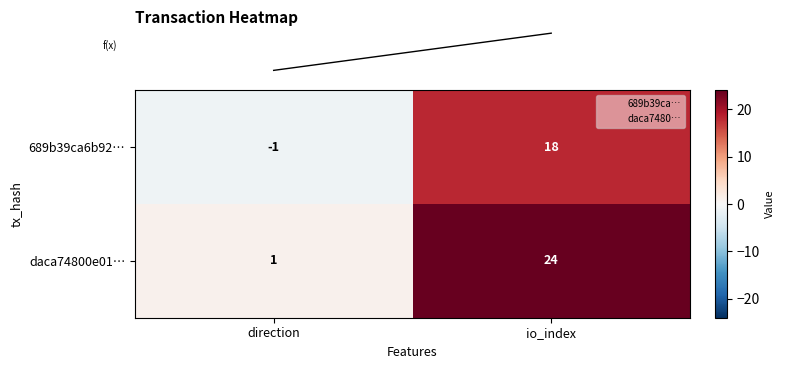

Reading left to right, what are all the values shown in this chart?

689b39ca6b92…: direction=-1	io_index=18
daca74800e01…: direction=1	io_index=24